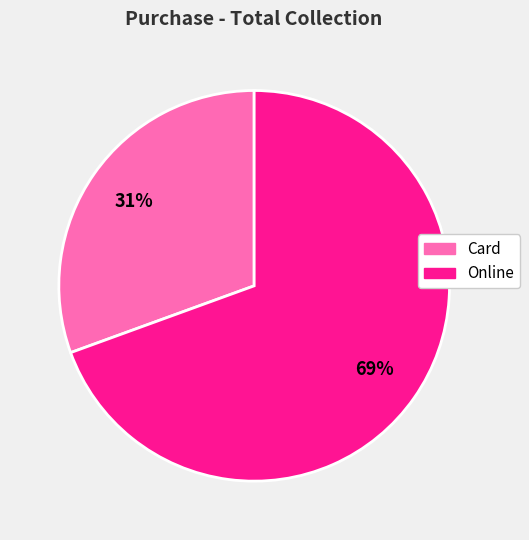

True or false: Card accounts for 31% of the total.

True